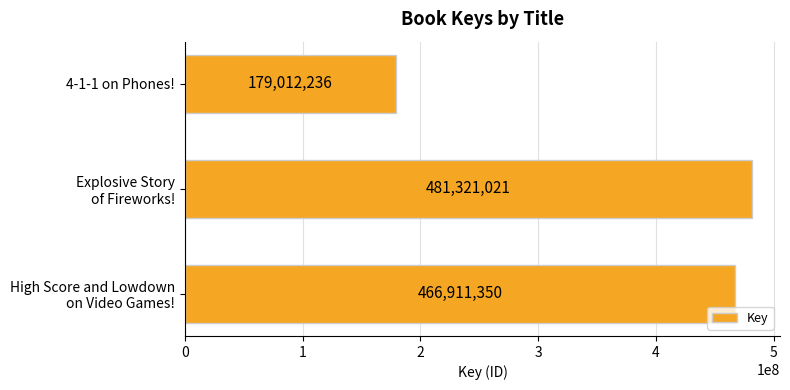

What is the sum of all values?

1127244607